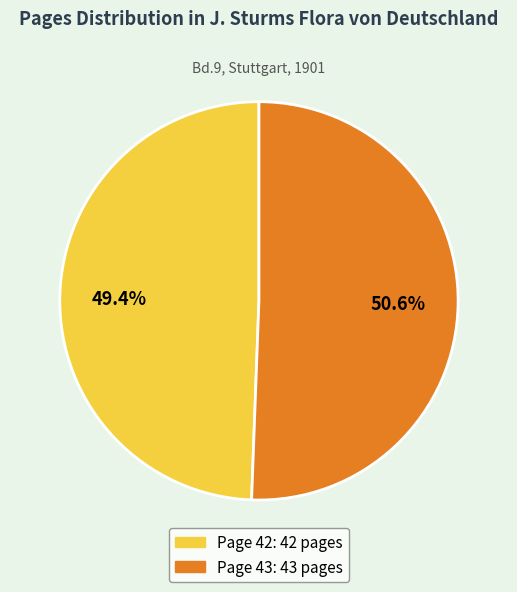

Which category has the smallest portion of the pie?

Page 42